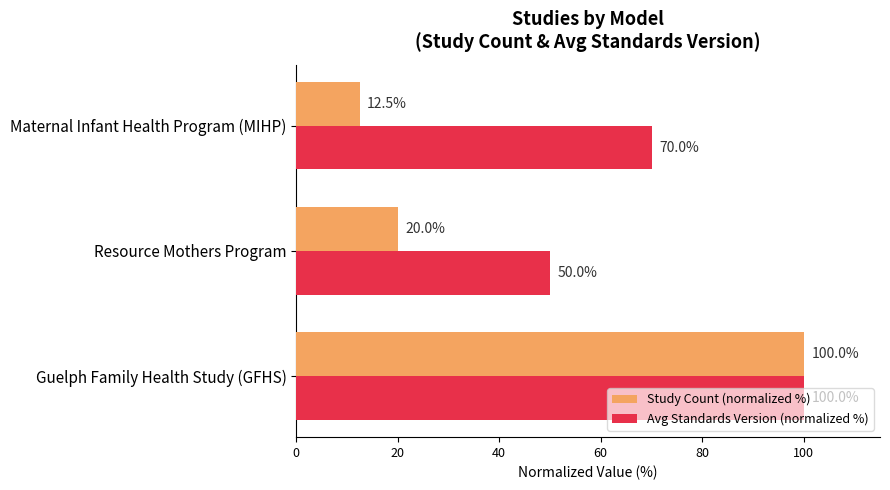

What is the sum of all Study Count (normalized %) values?

132.5